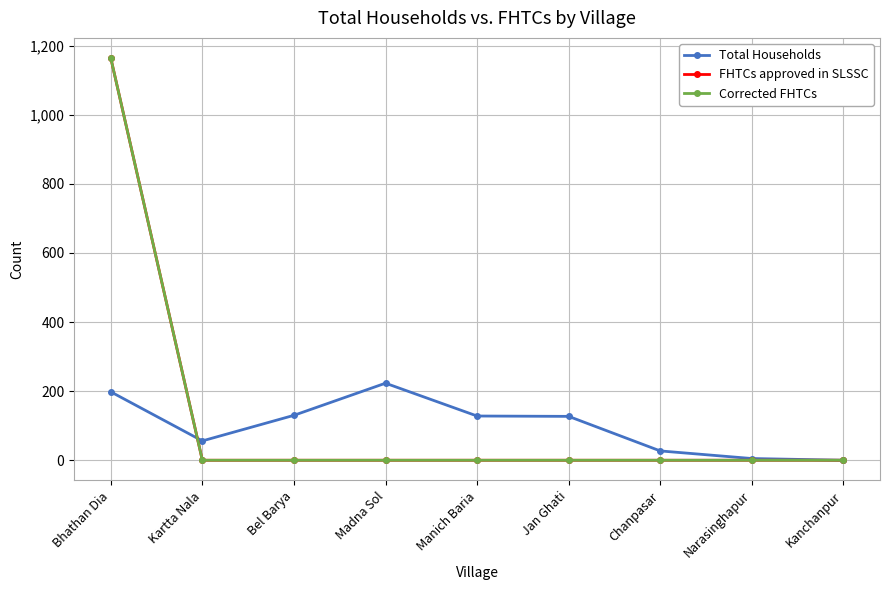

Does the chart display data point markers on the line(s)?

Yes